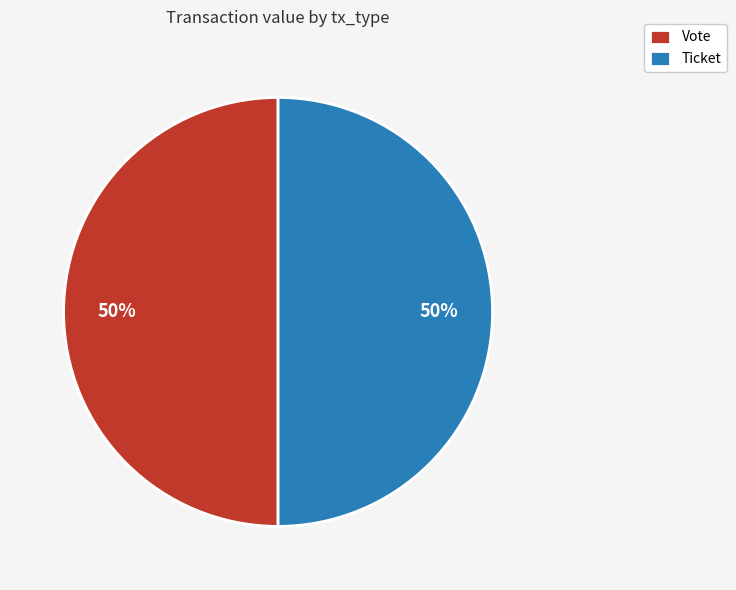

How many segments does this pie chart have?

2